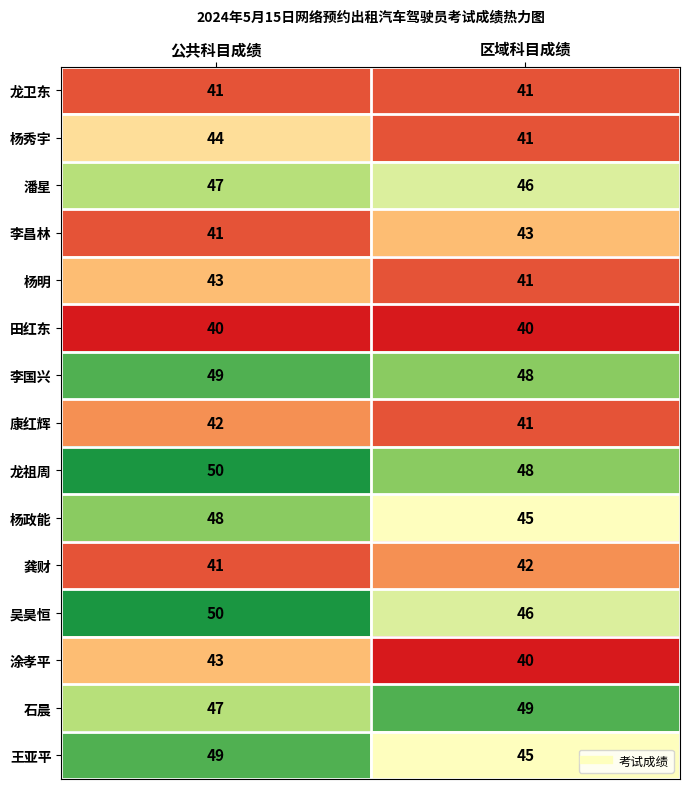

What is the total value across all series at 公共科目成绩?

675